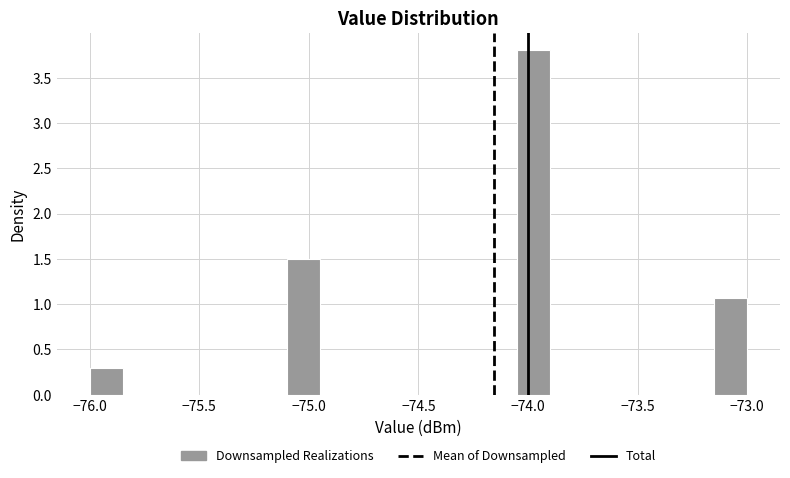

Around what value on the x-axis is the tallest bar? Give the approximate position of its centre, as read against the axis.

-73.95